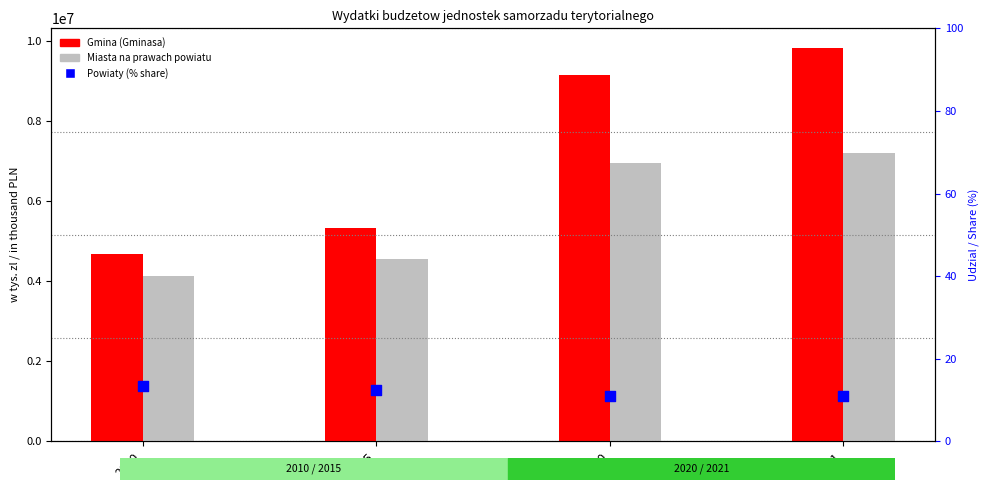

Is the value of Miasta na prawach powiatu at 2015 greater than the value of Powiaty (% share) at 2021?

Yes